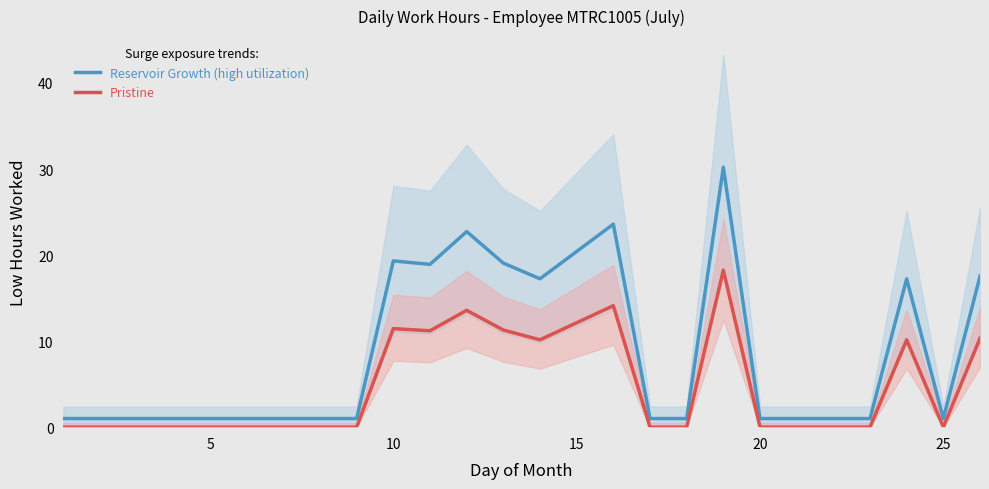

Rank the series by their average value, from lowest to highest.

Pristine, Reservoir Growth (high utilization)